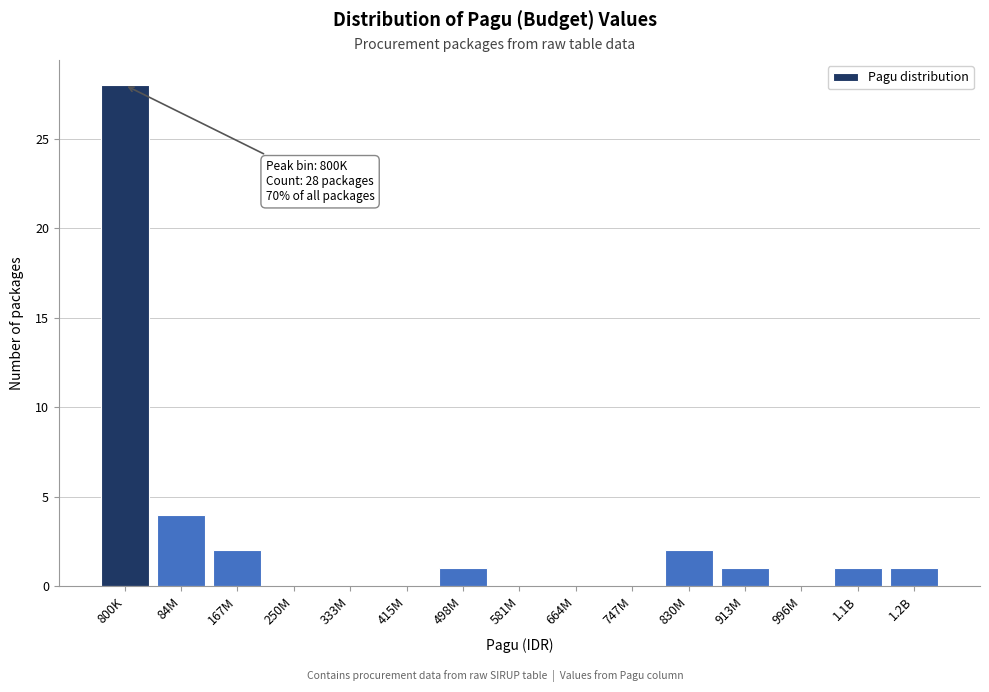

Reading right to left, list all the values displayed in this chart.

1.2B=1	1.1B=1	996M=0	913M=1	830M=2	747M=0	664M=0	581M=0	498M=1	415M=0	333M=0	250M=0	167M=2	84M=4	800K=28